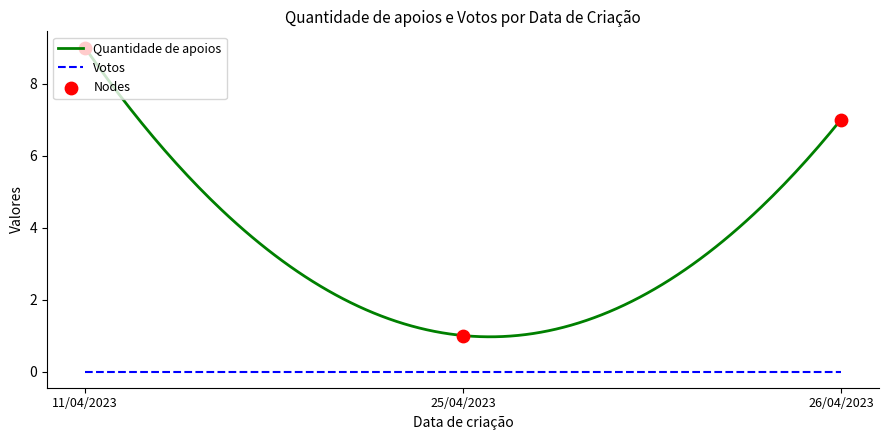

What are all the series names shown in the legend?

Quantidade de apoios, Votos